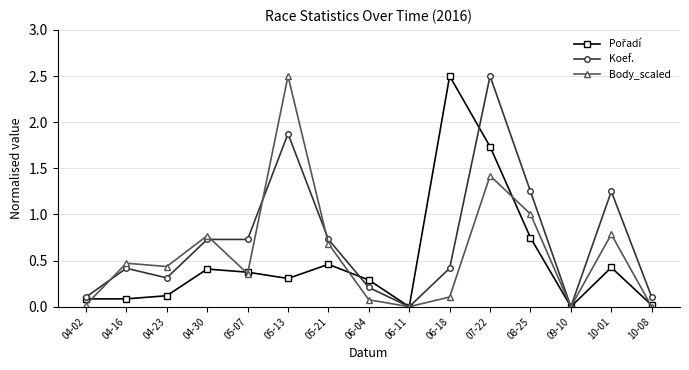

What is the total value across all series at 04-30?

1.9